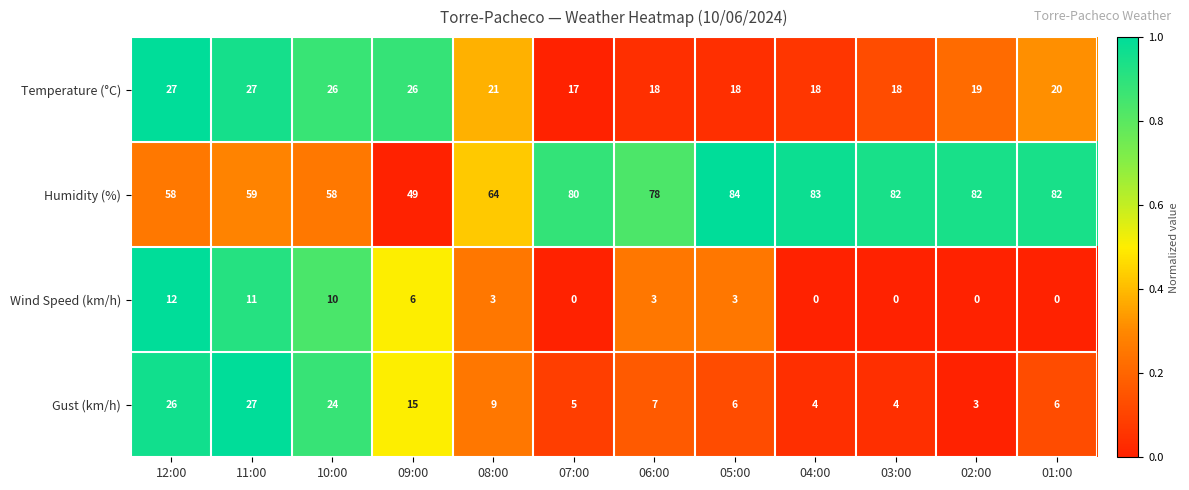

Count the number of categories in the chart.

12